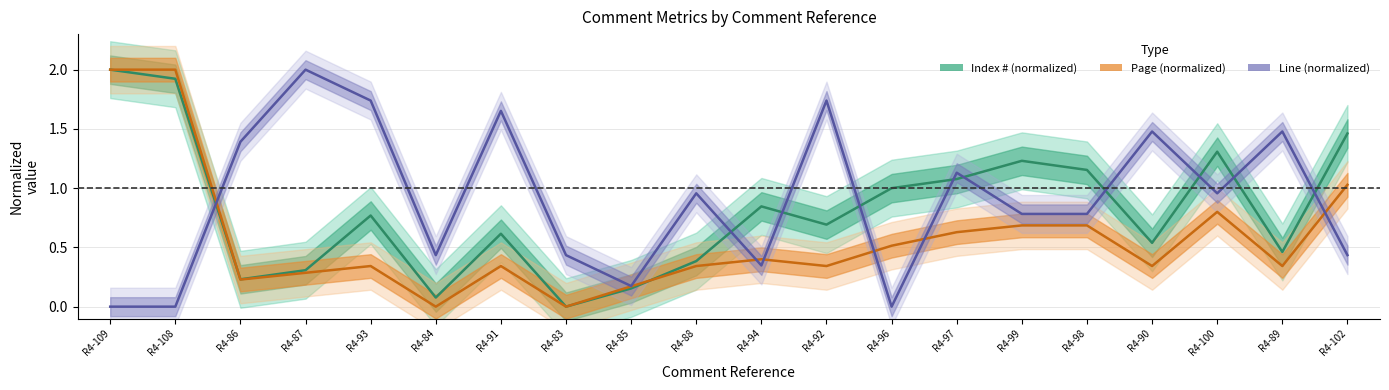

How many times do Page_mean and Line_mean cross each other?

6